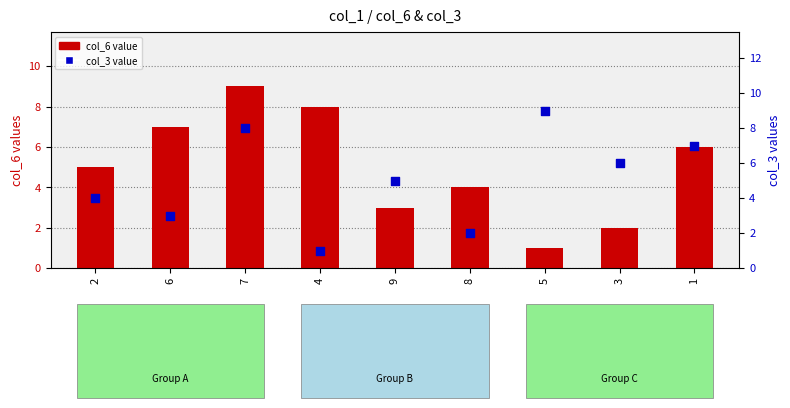

At which category is the sum across all series the highest?

7